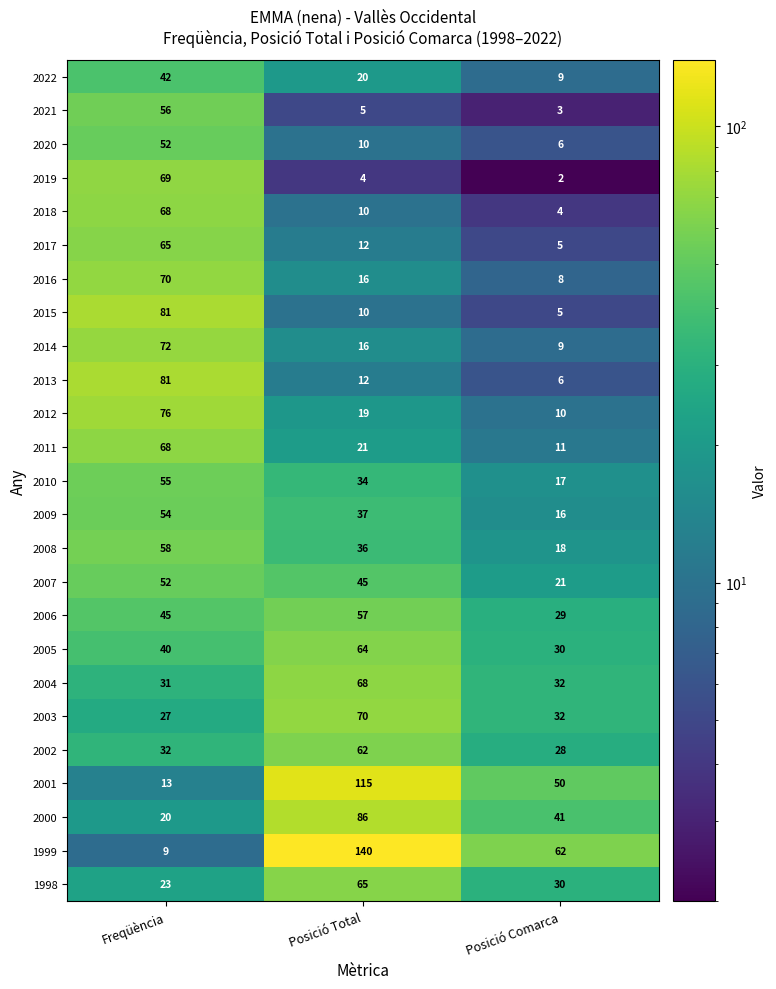

Rank the categories by 2001 value from highest to lowest.

Posició Total, Posició Comarca, Freqüència